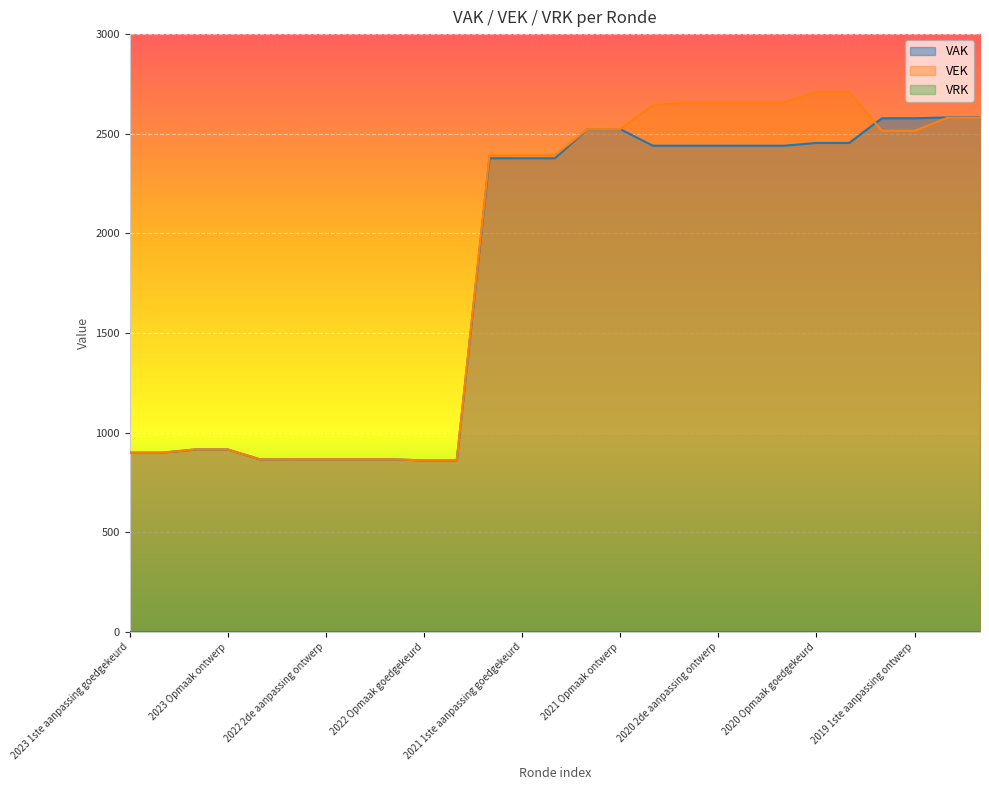

How many data points in VEK are above 2392?

13